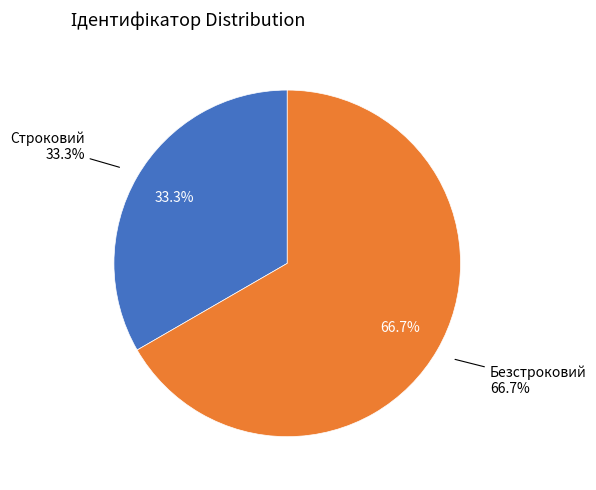

Is the sum of Безстроковий and Строковий greater than half?

Yes